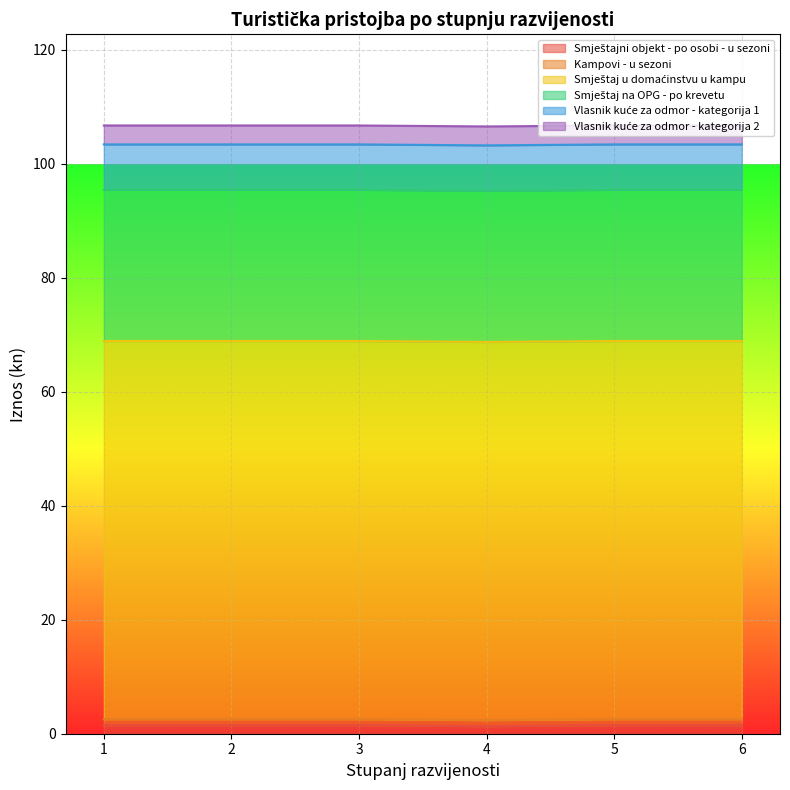

Which series has the widest spread of values?

Smještajni objekt - po osobi - u sezoni